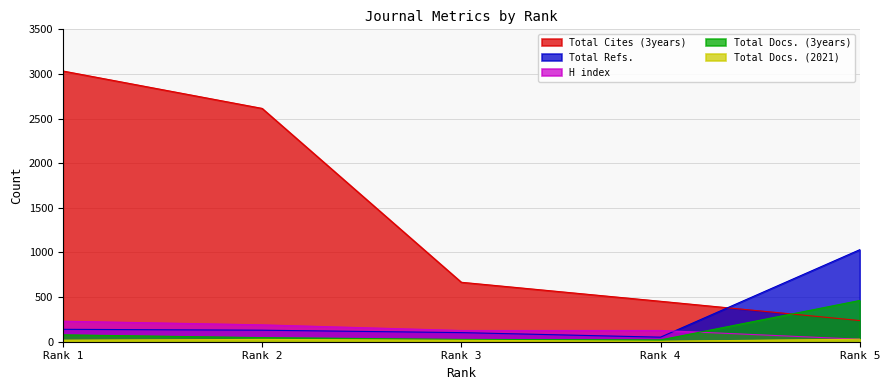

Which series has the largest range (max minus min)?

Total Cites (3years)